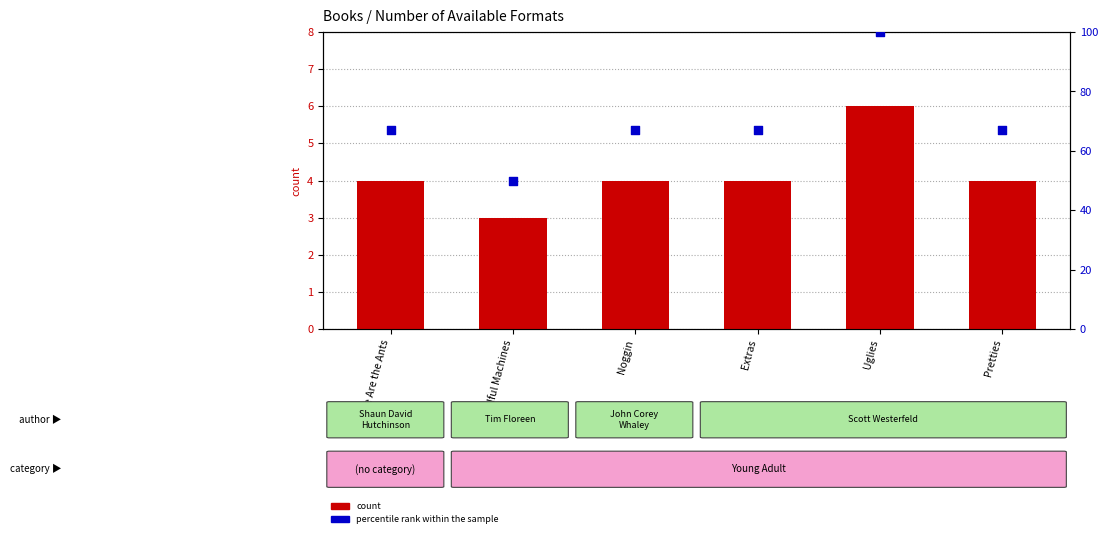

What are all the series names shown in the legend?

count, percentile rank within the sample